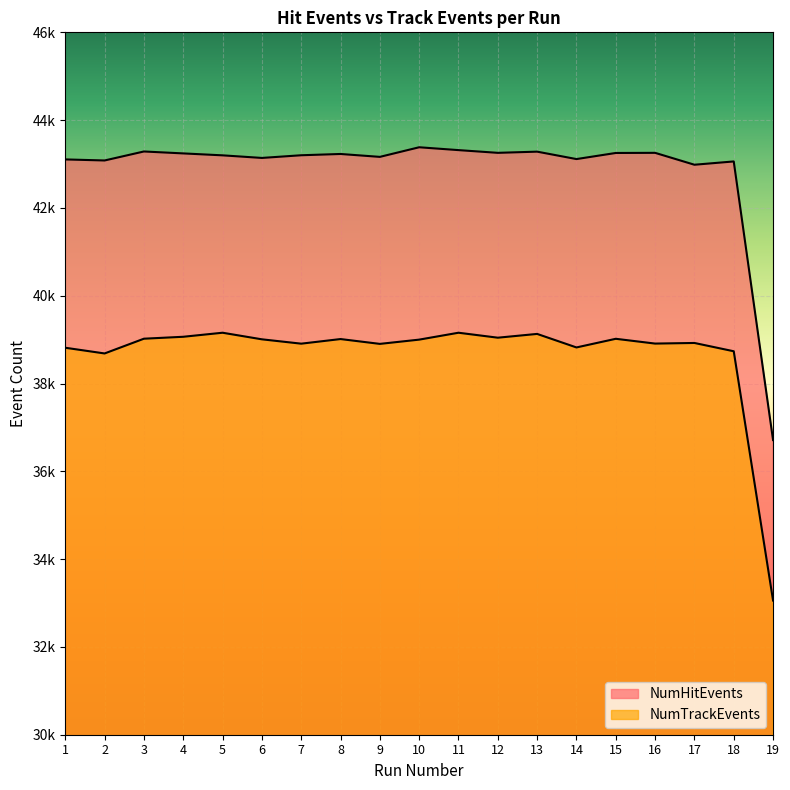

True or false: NumHitEvents and NumTrackEvents intersect in this chart.

False